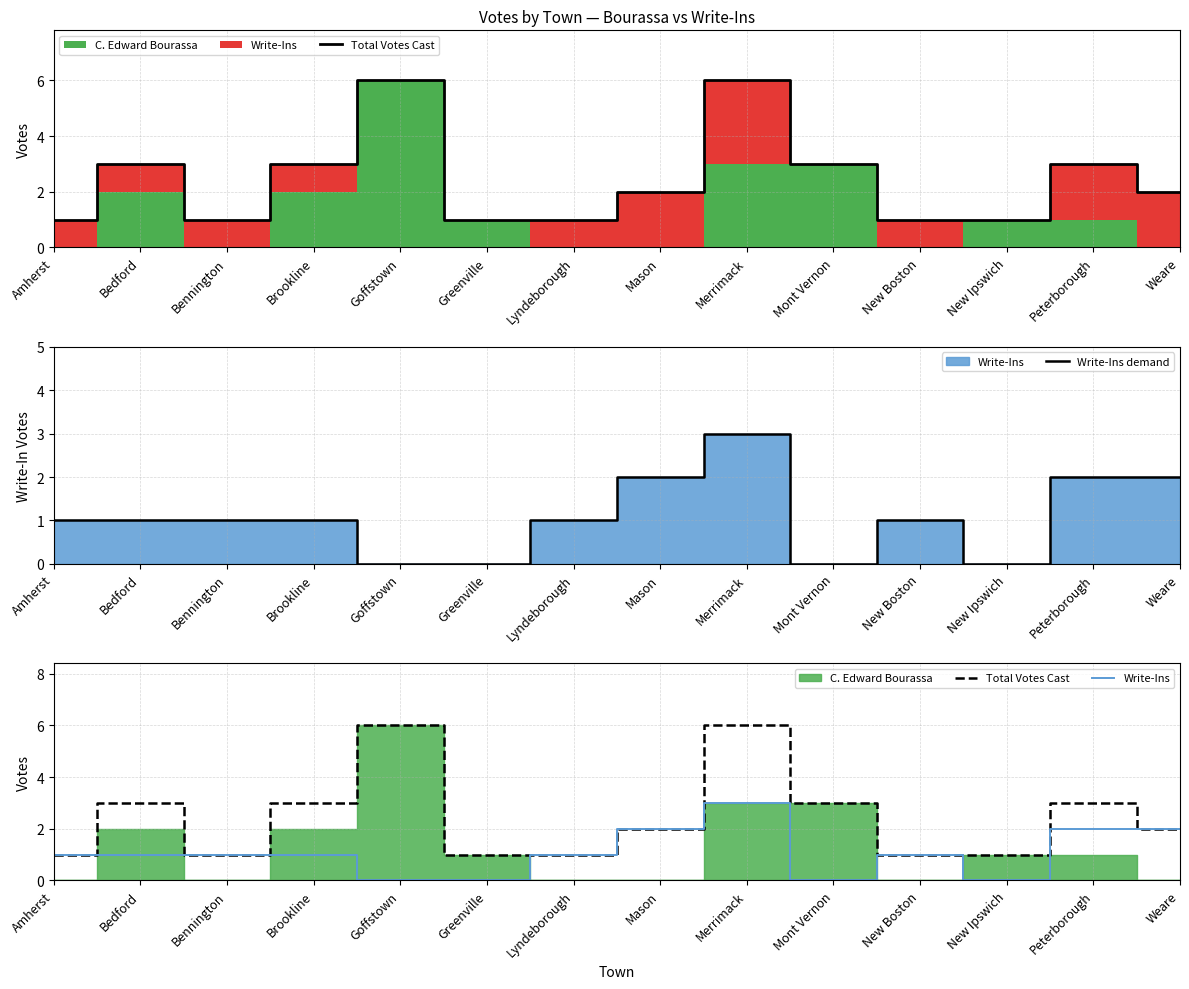

The Write-Ins demand series shows 2 at Weare. True or false?

True